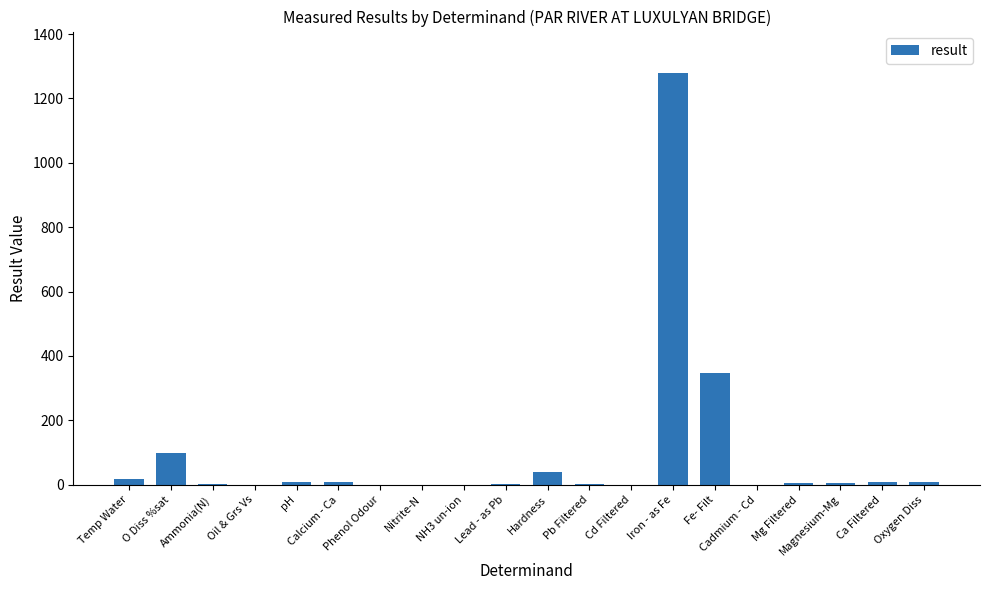

Are the bars horizontal?

No